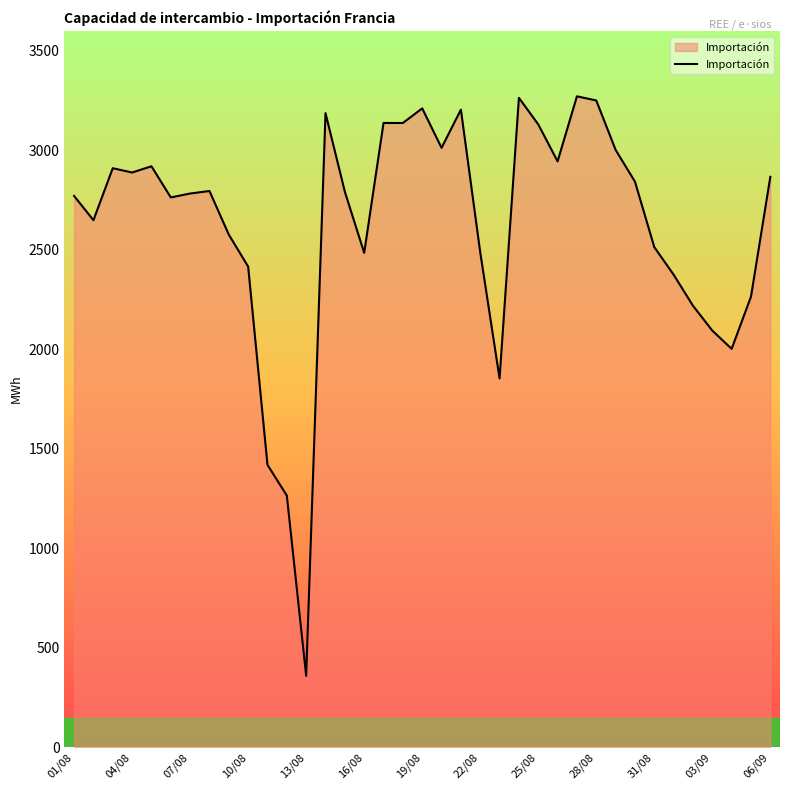

What is the maximum value shown in the chart?

3271.6